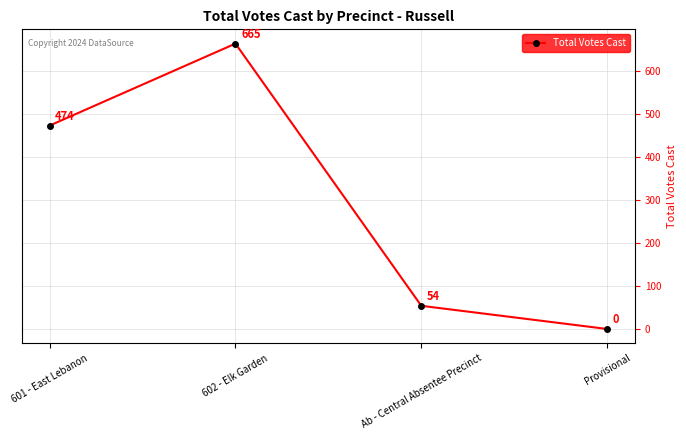

Approximately how many times larger is the value at 601 - East Lebanon compared to 602 - Elk Garden?

0.7